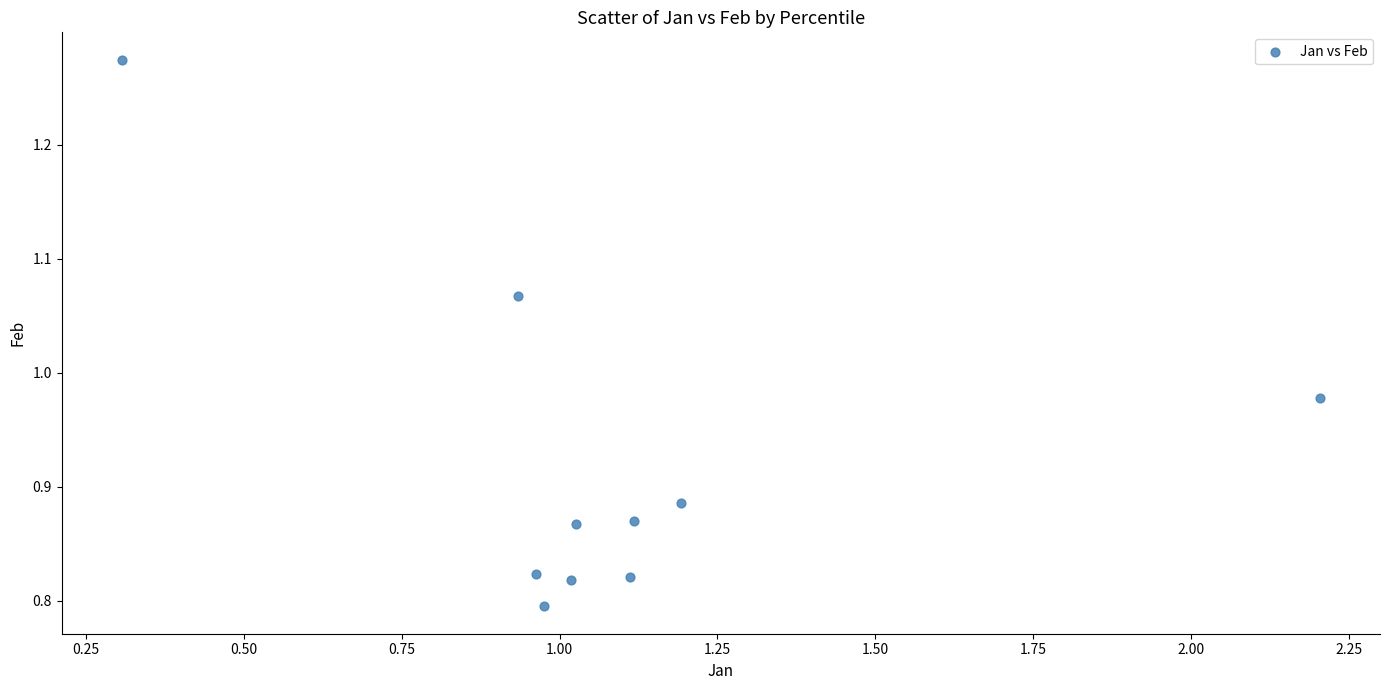

What is the range of X values (max minus min)?

1.9